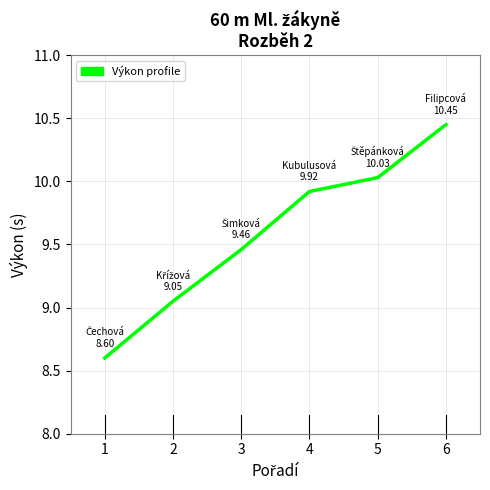

Approximately how many times larger is the value at 5 compared to 3?

1.1